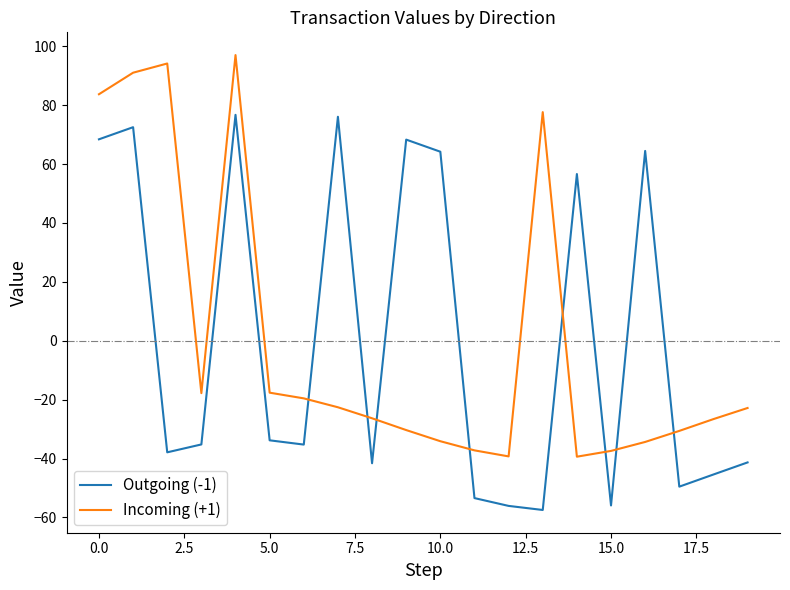

True or false: Incoming (+1) and Outgoing (-1) intersect in this chart.

True